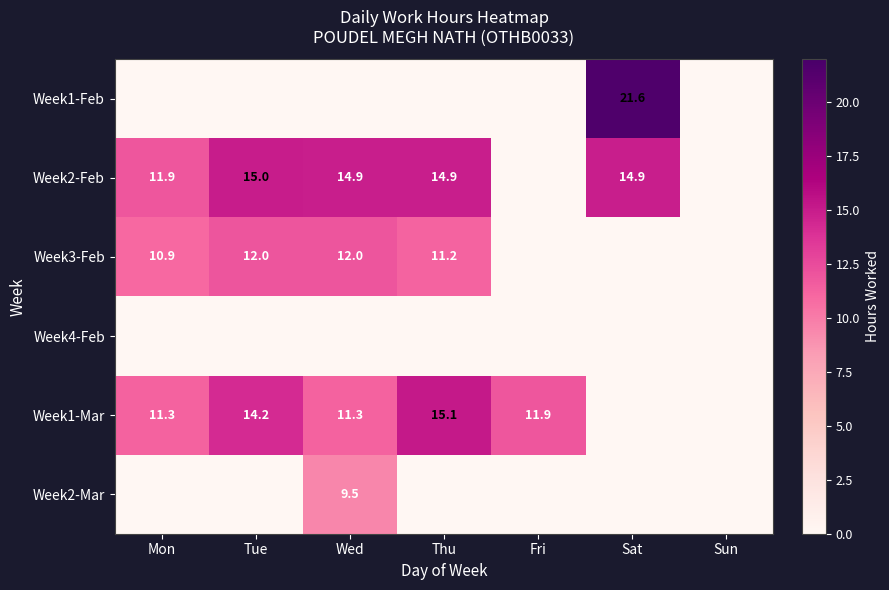

At how many categories does at least one series exceed 12?

4